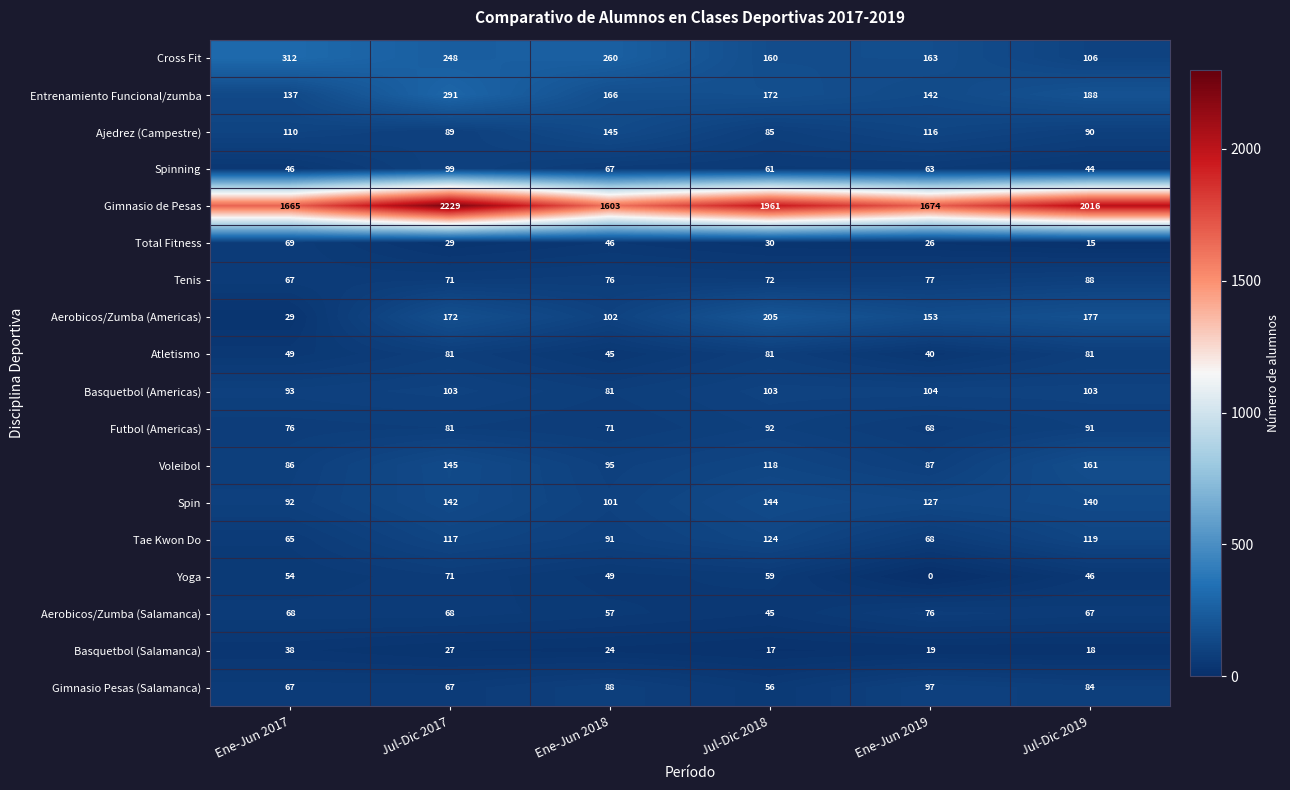

What is the total value across all series at Jul-Dic 2017?

4130